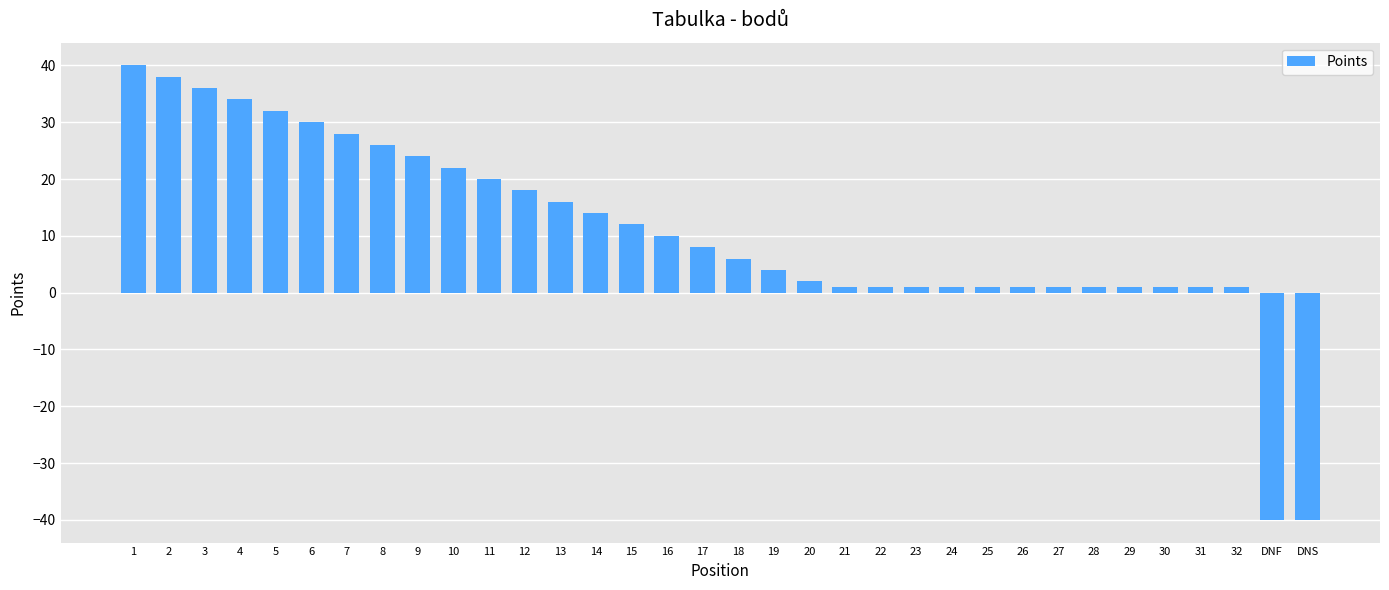

Which has a higher value, 19 or 11?

11